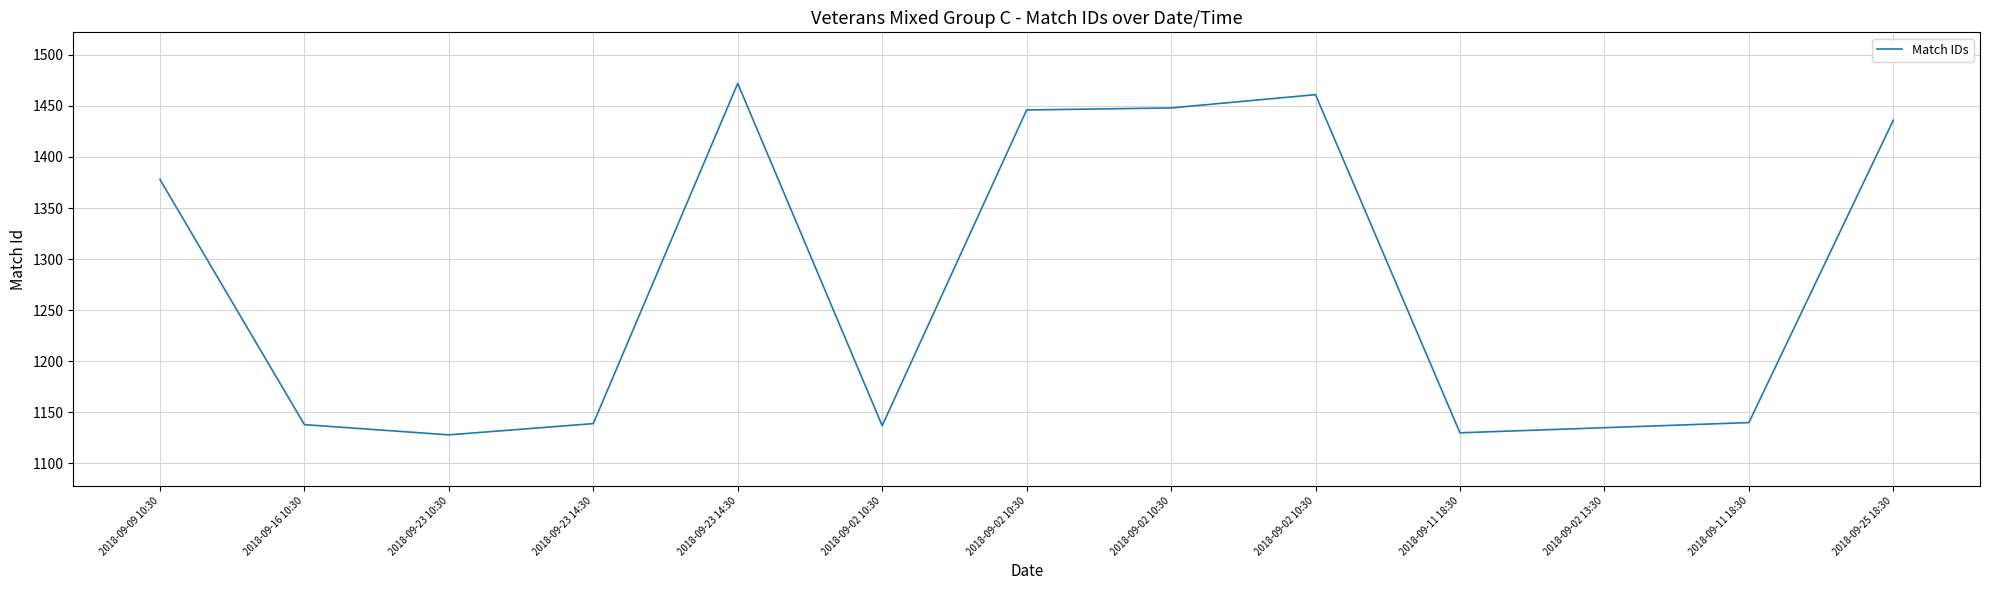

Does the chart have visible grid lines?

Yes